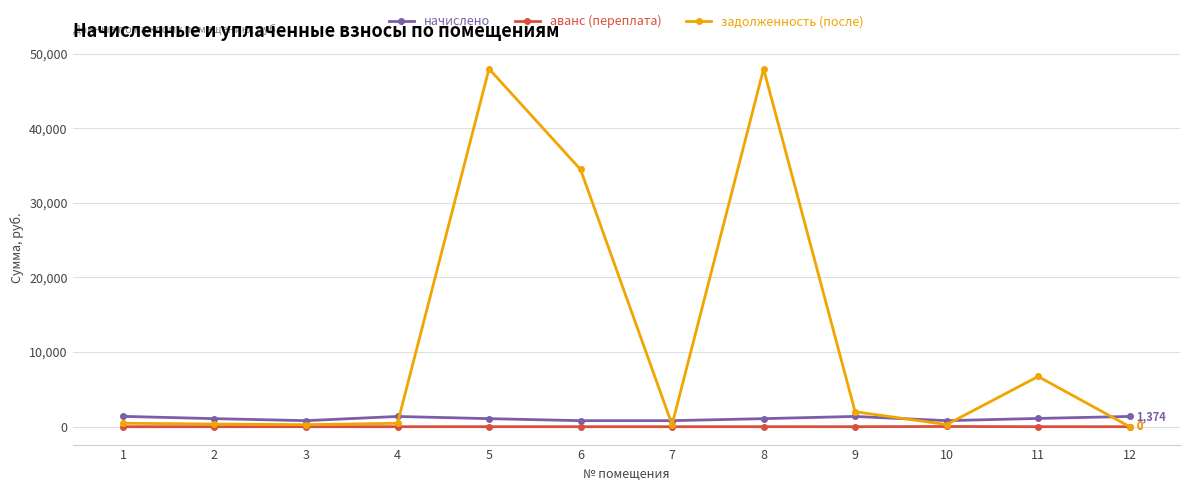

What is the total value across all series at 8?

49035.2